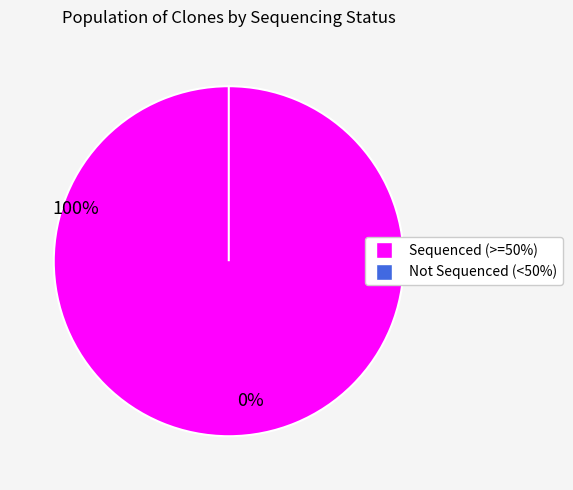

To the nearest percent, what is the average slice percentage?

10%